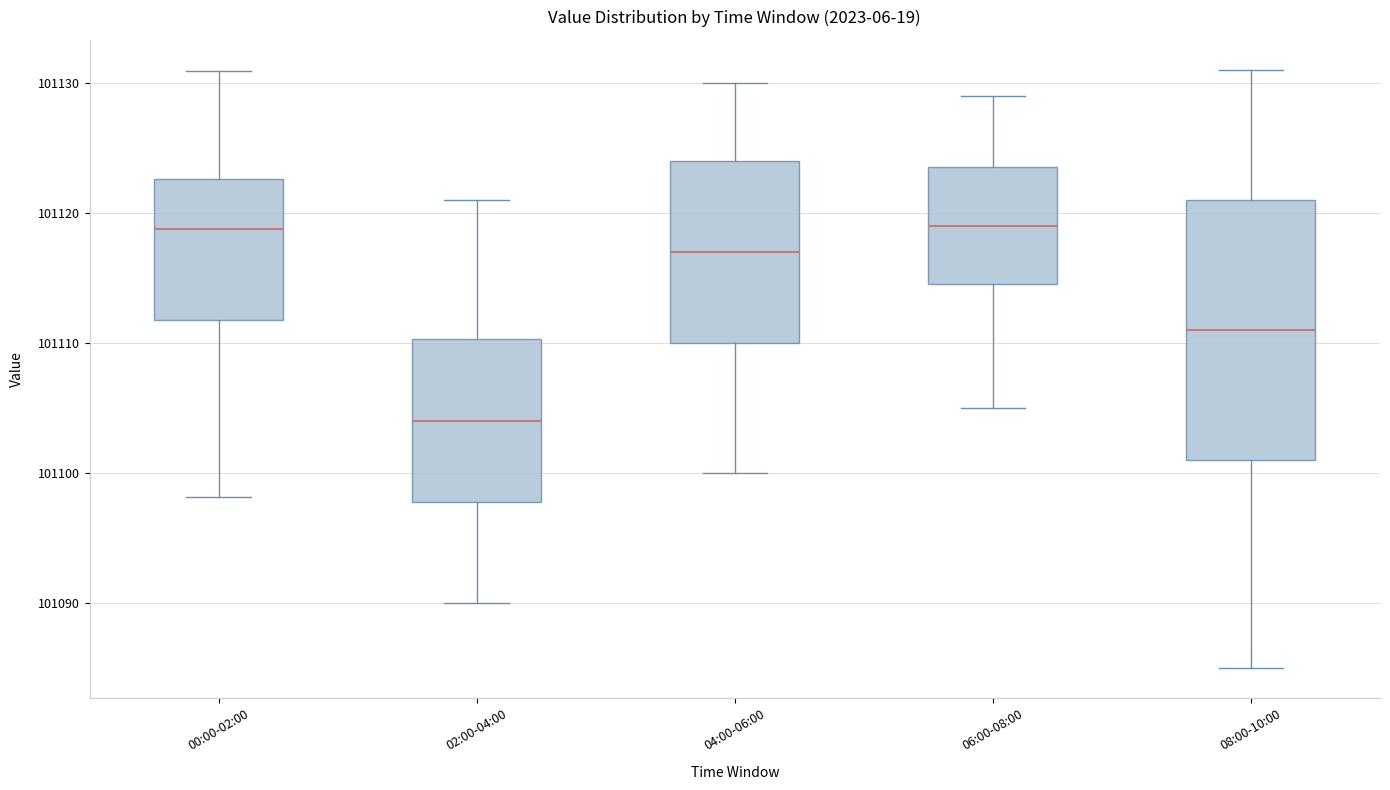

Where does the lower whisker of the box for 00:00-02:00 end on the y-axis? The values are not printed on the chart, so give them approximately, as read against the axis.

101098